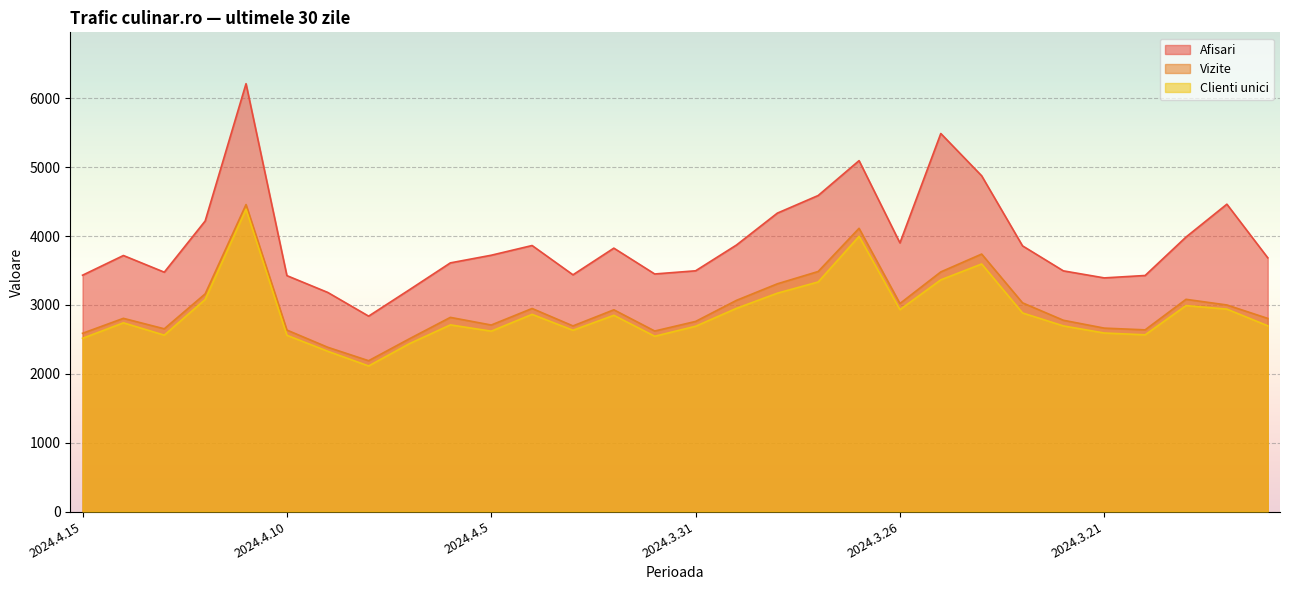

Rank the series by their maximum value, from highest to lowest.

Afisari, Vizite, Clienti unici